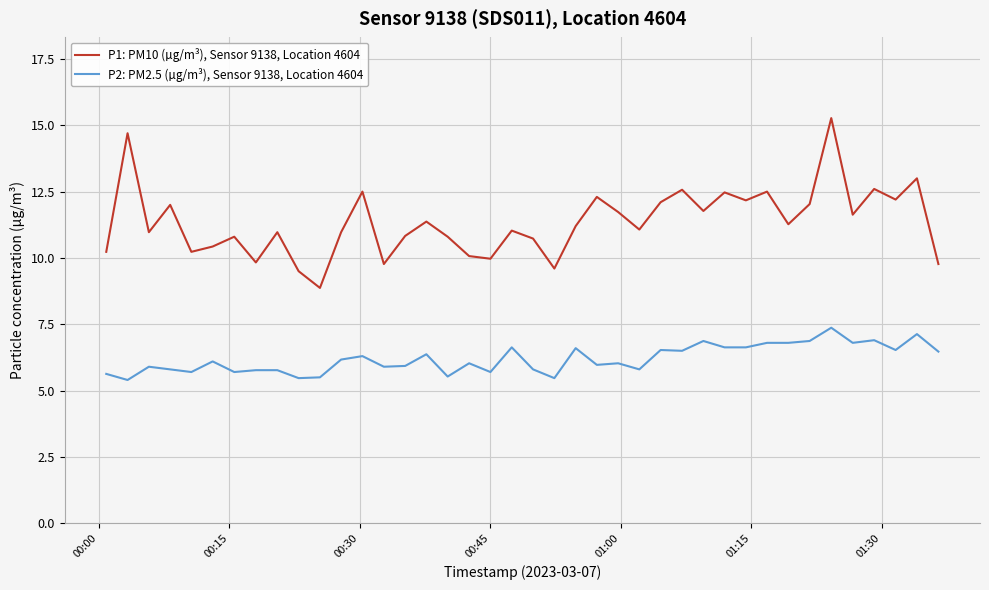

What is the difference between the maximum and minimum values in the P1: PM10 (µg/m³), Sensor 9138, Location 4604 series?

6.4